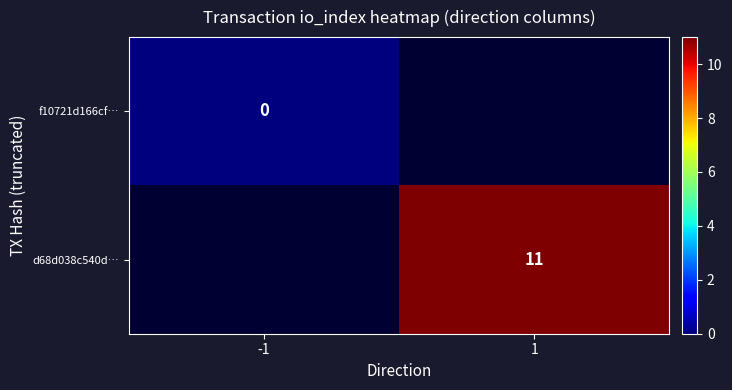

The value of d68d038c540d… at 1 is 16. True or false?

False